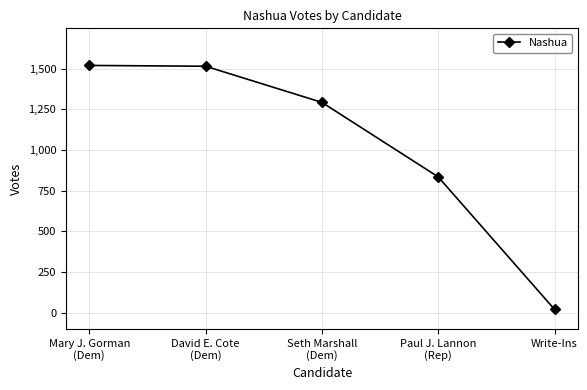

What is the maximum value shown in the chart?

1520